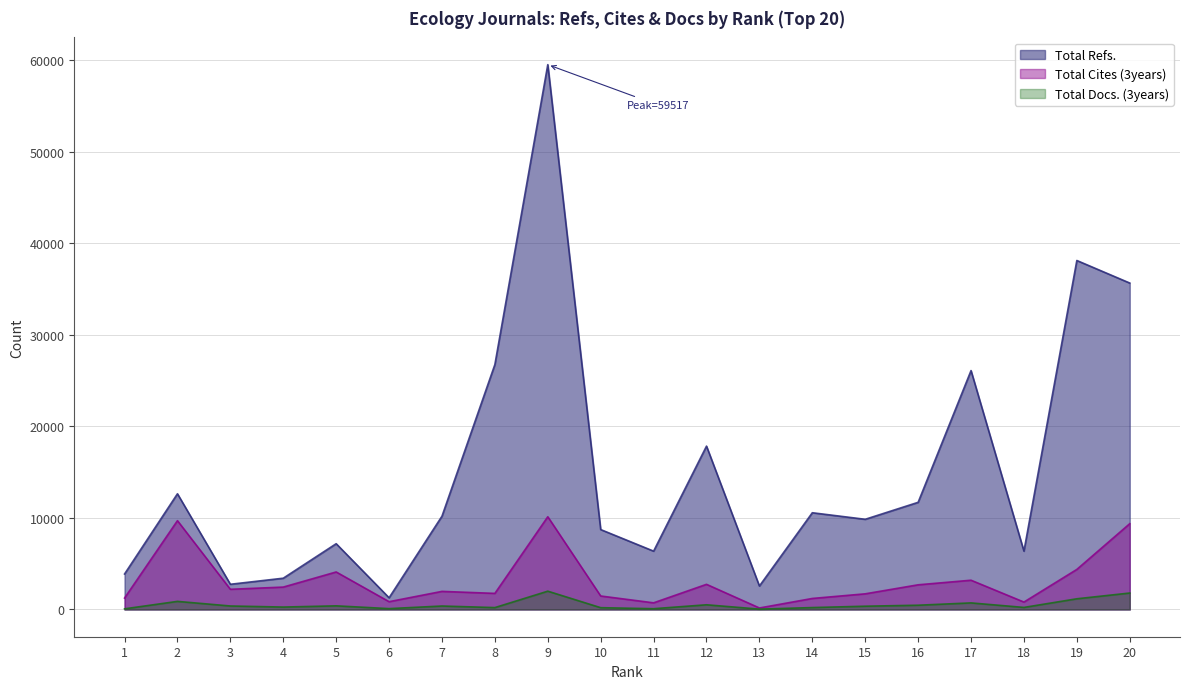

How many values in the Total Cites (3years) series exceed 2206?

9